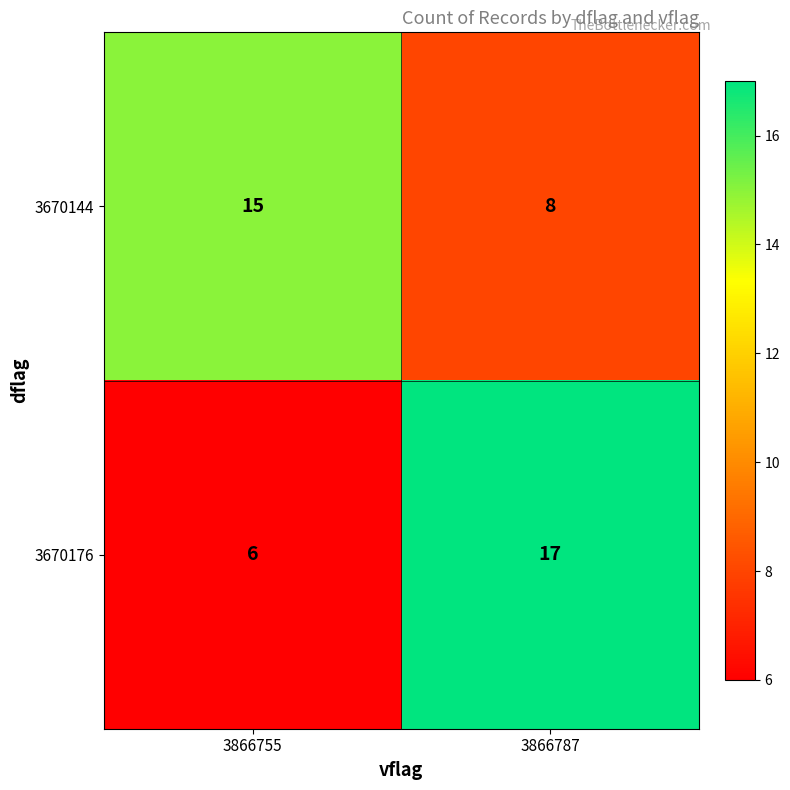

Reading left to right, extract all data points from this chart.

3670144: 15	8
3670176: 6	17